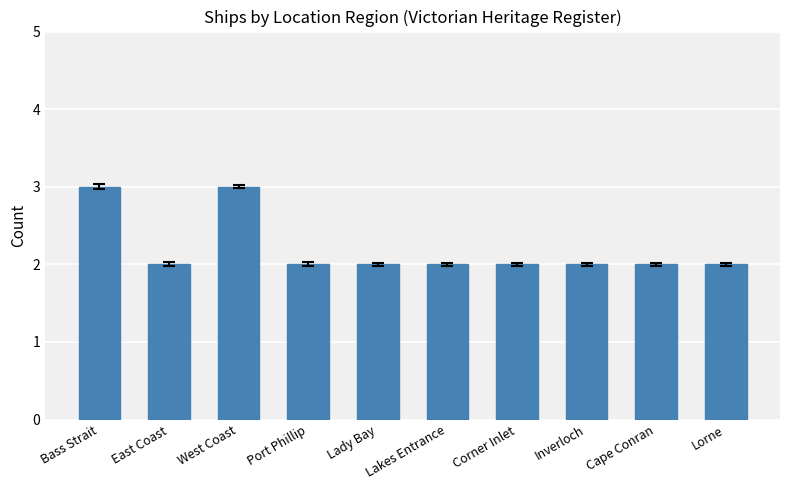

What is the label of the 3rd bar from the left?

West Coast